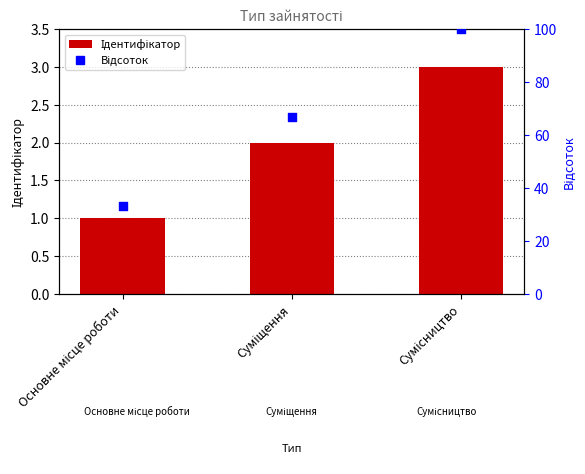

Is the value of Ідентифікатор at Сумісництво greater than the value of Відсоток at Сумісництво?

No